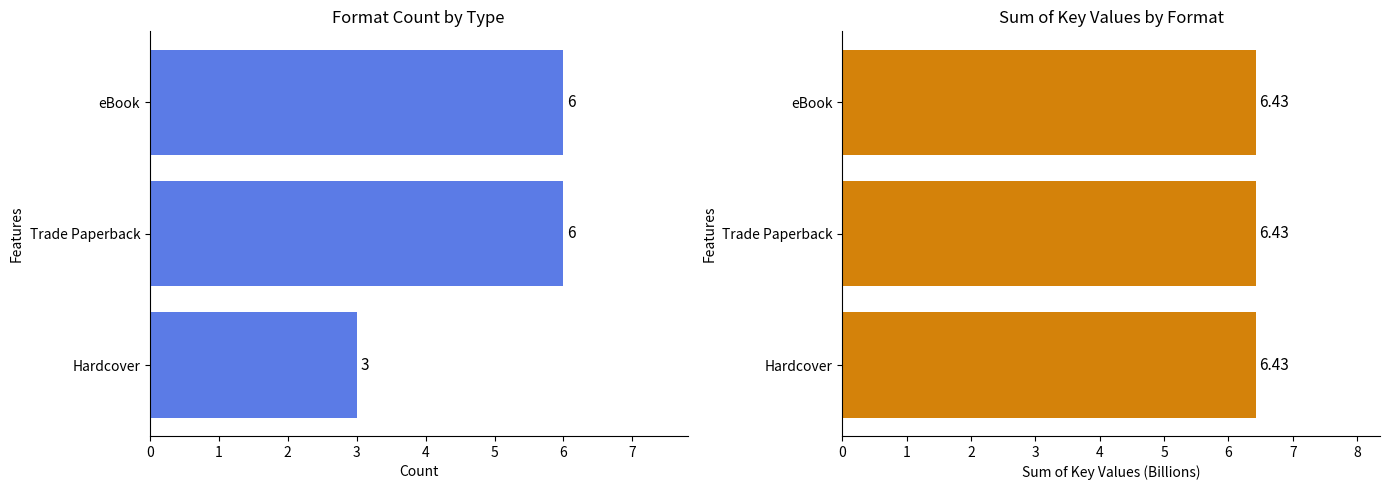

The Sum of Keys (B) series shows 6.4 at Trade Paperback. True or false?

True